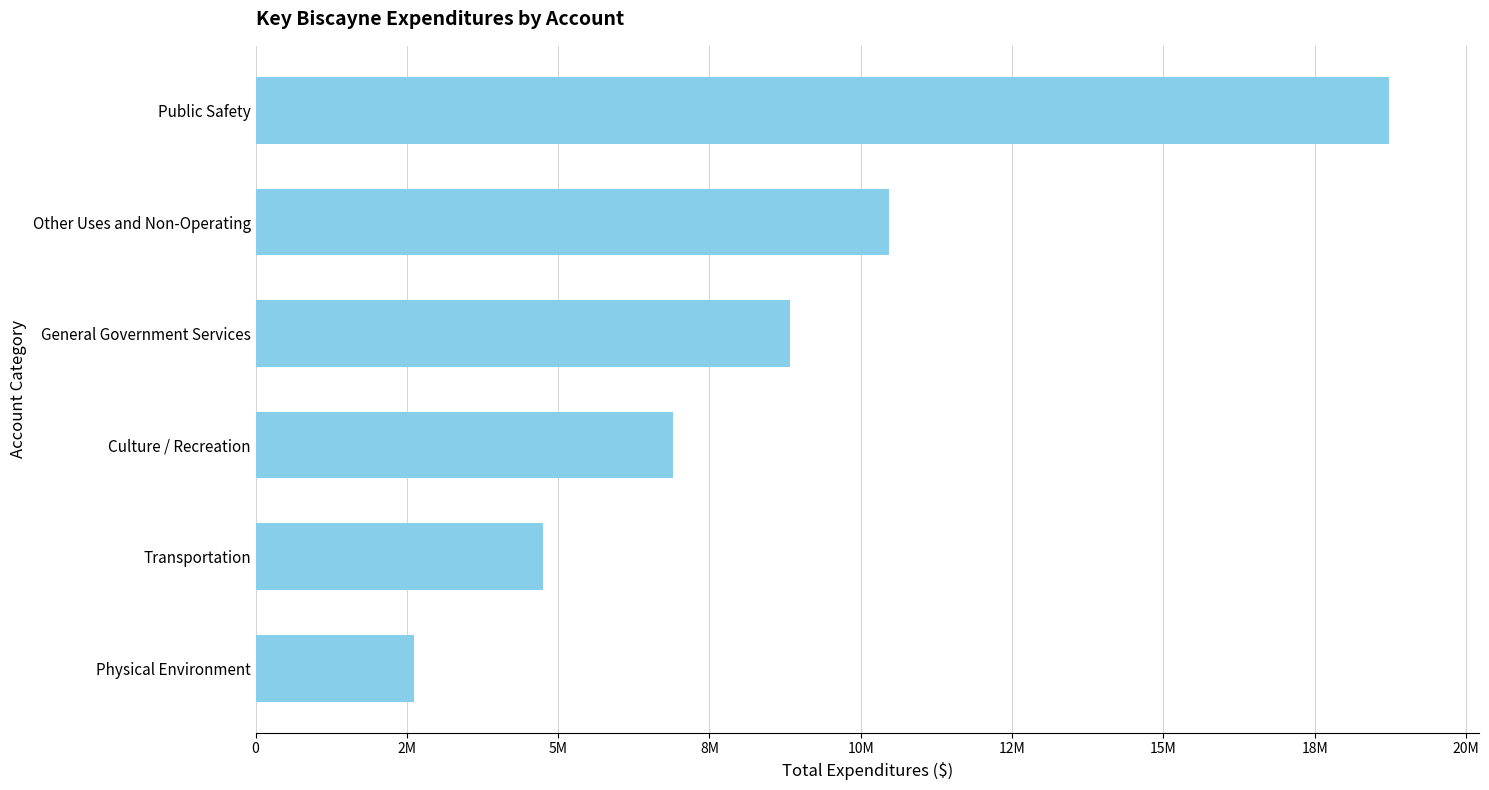

Rank the categories by value from lowest to highest.

Physical Environment, Transportation, Culture / Recreation, General Government Services, Other Uses and Non-Operating, Public Safety